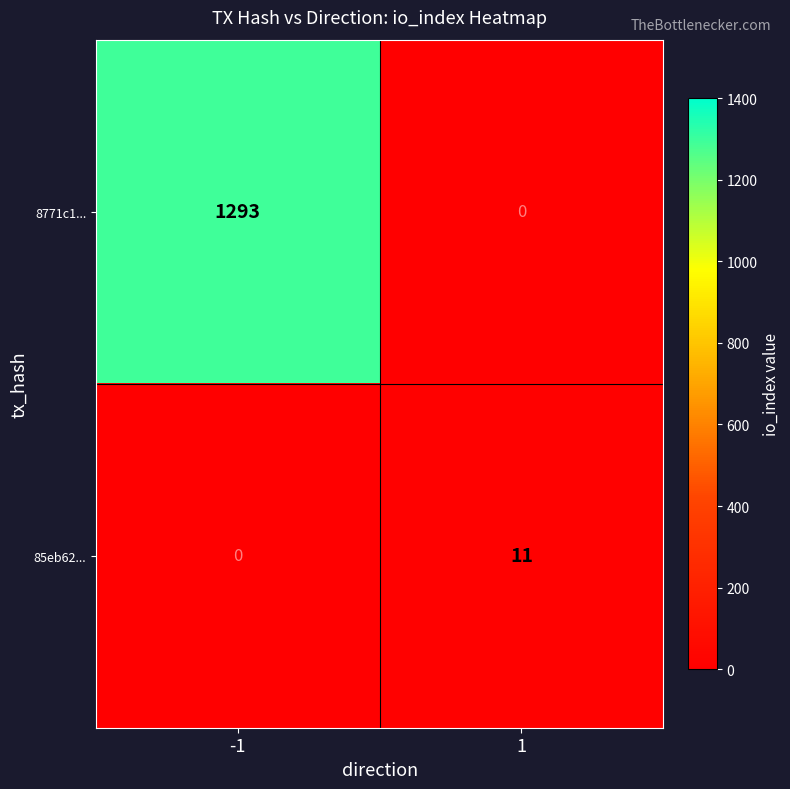

Reading right to left, what are all the values shown in this chart?

8771c1...: 1=0	-1=1293
85eb62...: 1=11	-1=0